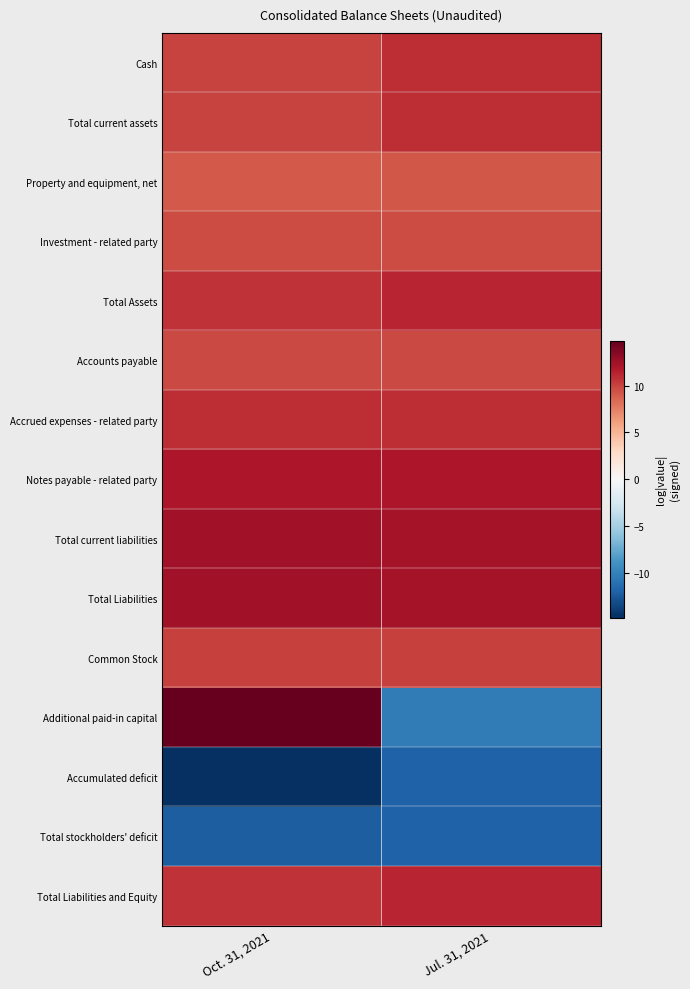

Between Oct. 31, 2021 and Jul. 31, 2021, which series saw the biggest shift?

Additional paid-in capital